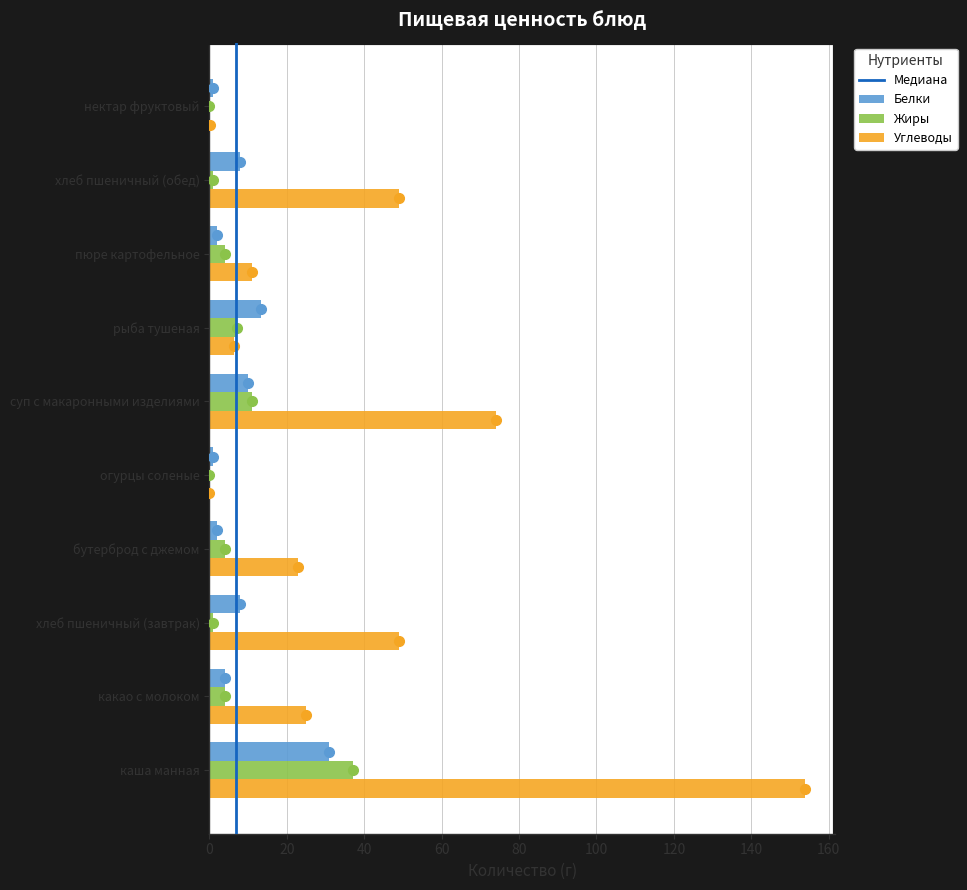

Between бутерброд с джемом and суп с макаронными изделиями, which series saw the biggest shift?

Углеводы